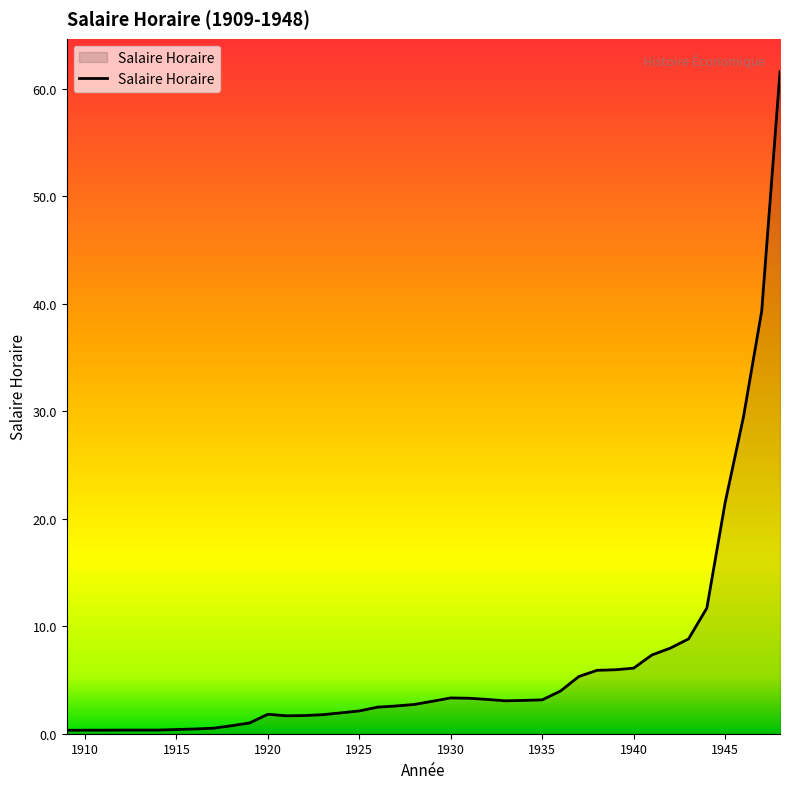

What is the greatest value displayed?

61.6